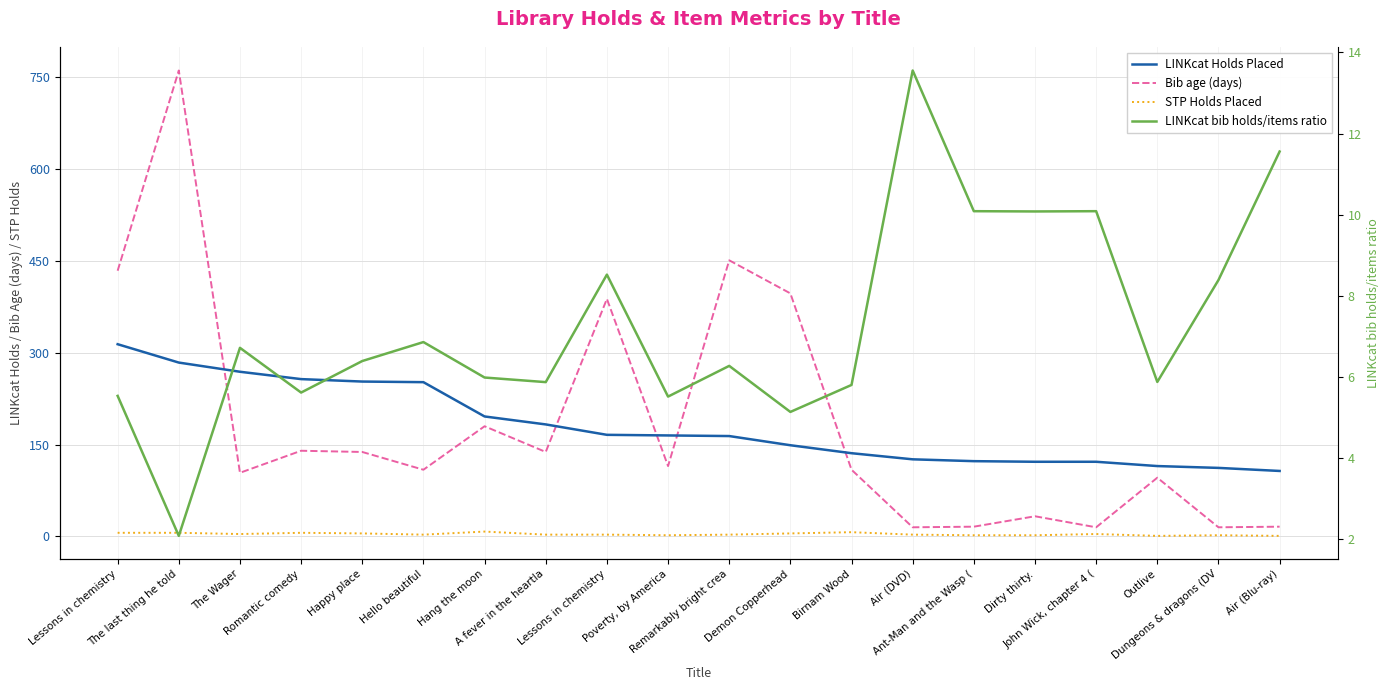

How many STP Holds Placed values are between 2 and 6?

16